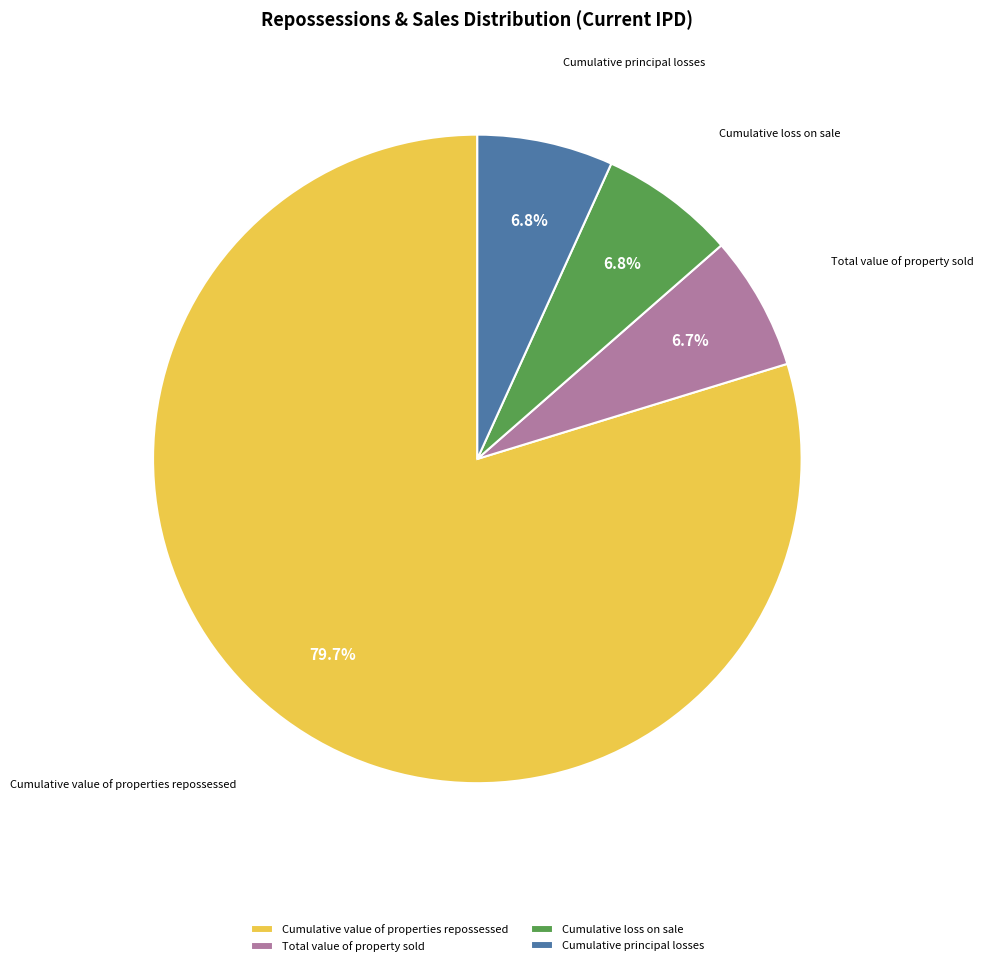

Approximately how many times larger is the value at Cumulative loss on sale compared to Total value of property sold?

1.0